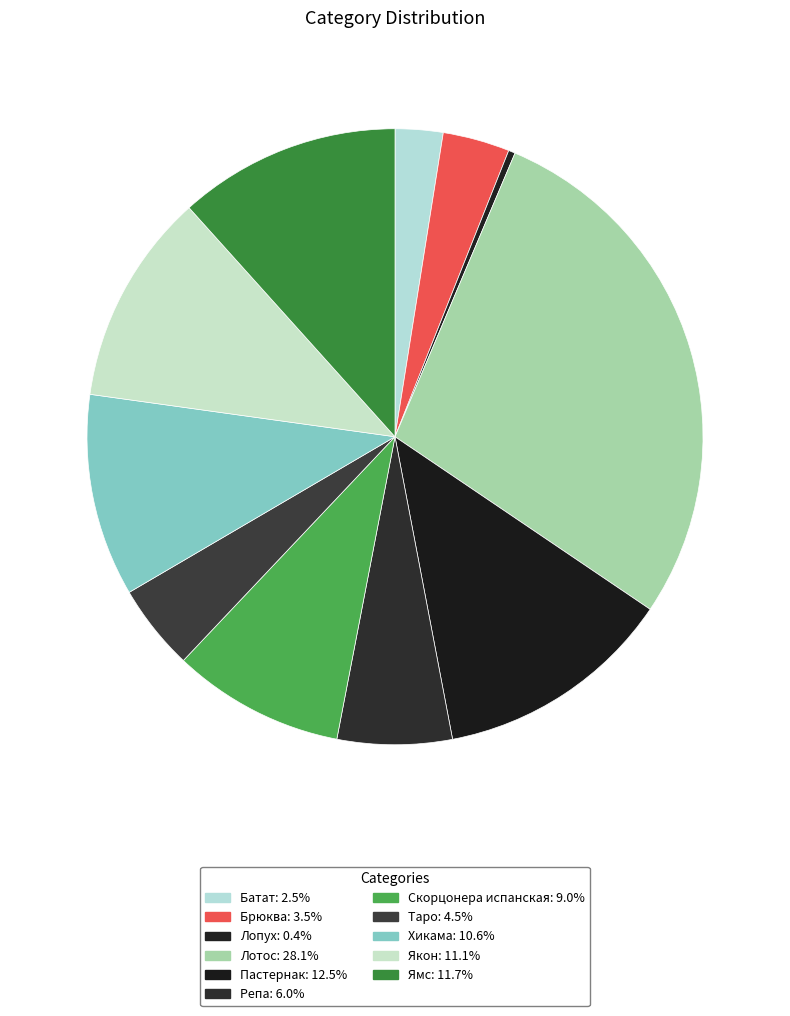

What percentage is NOT represented by Ямс?

88.3%